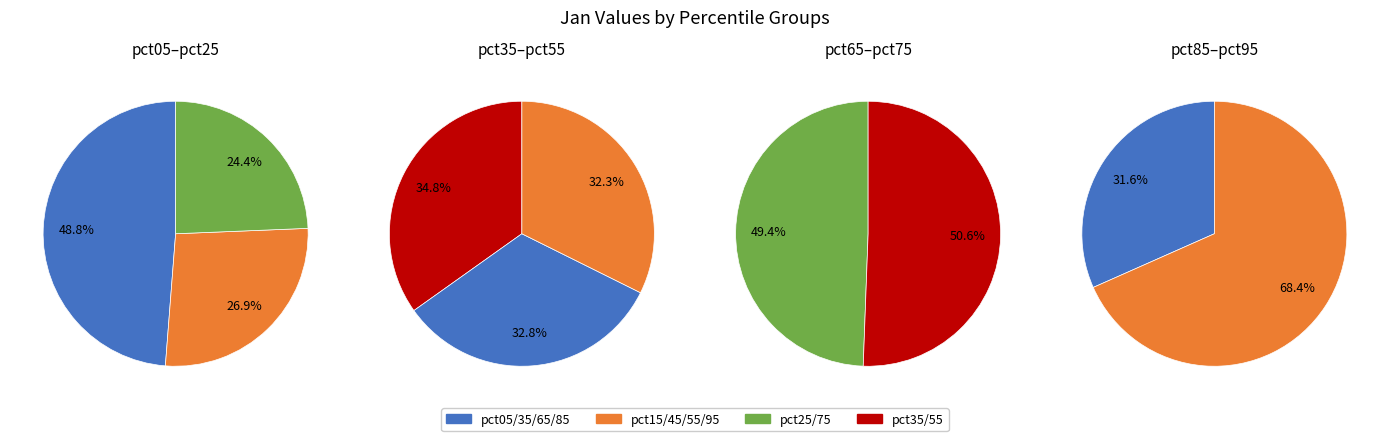

How many slices are in this pie chart?

10